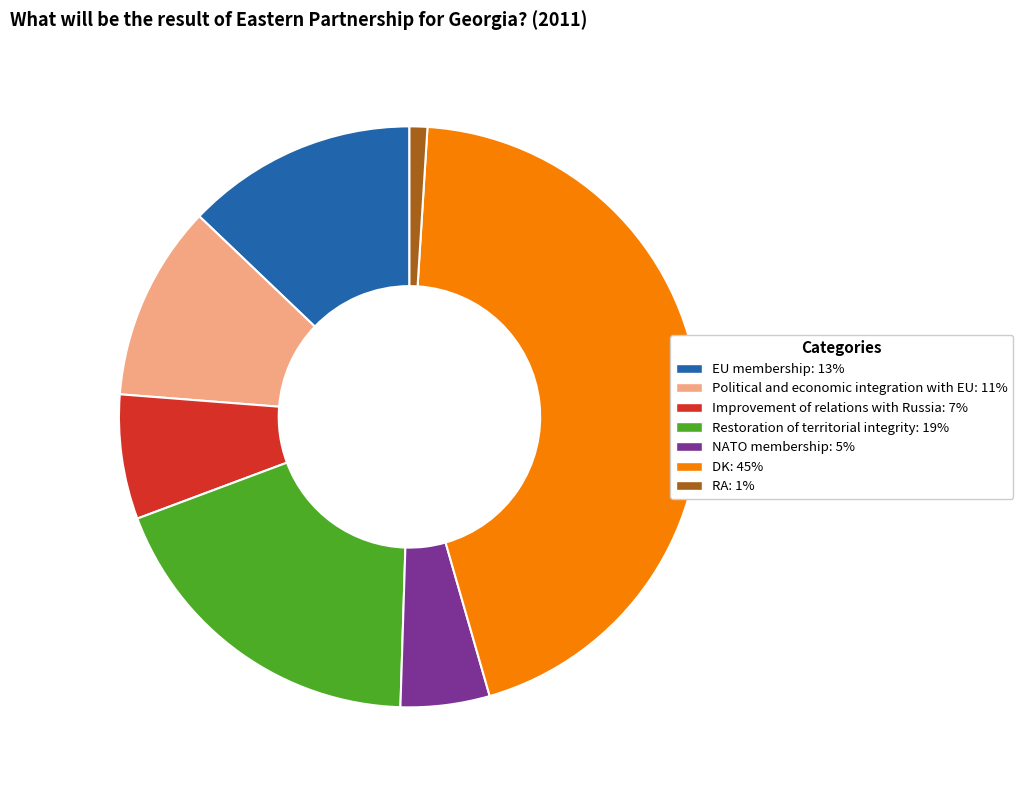

Rank the categories by value from highest to lowest.

DK, Restoration of territorial integrity, EU membership, Political and economic integration with EU, Improvement of relations with Russia, NATO membership, RA